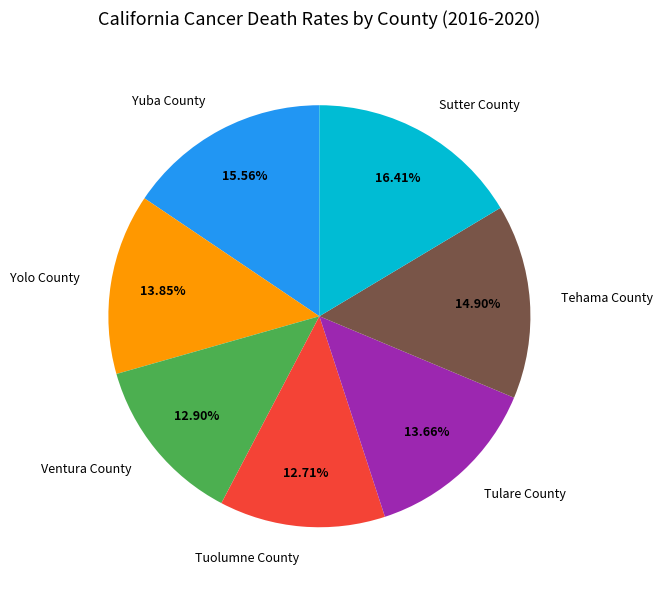

What is the largest slice in the pie chart?

Sutter County